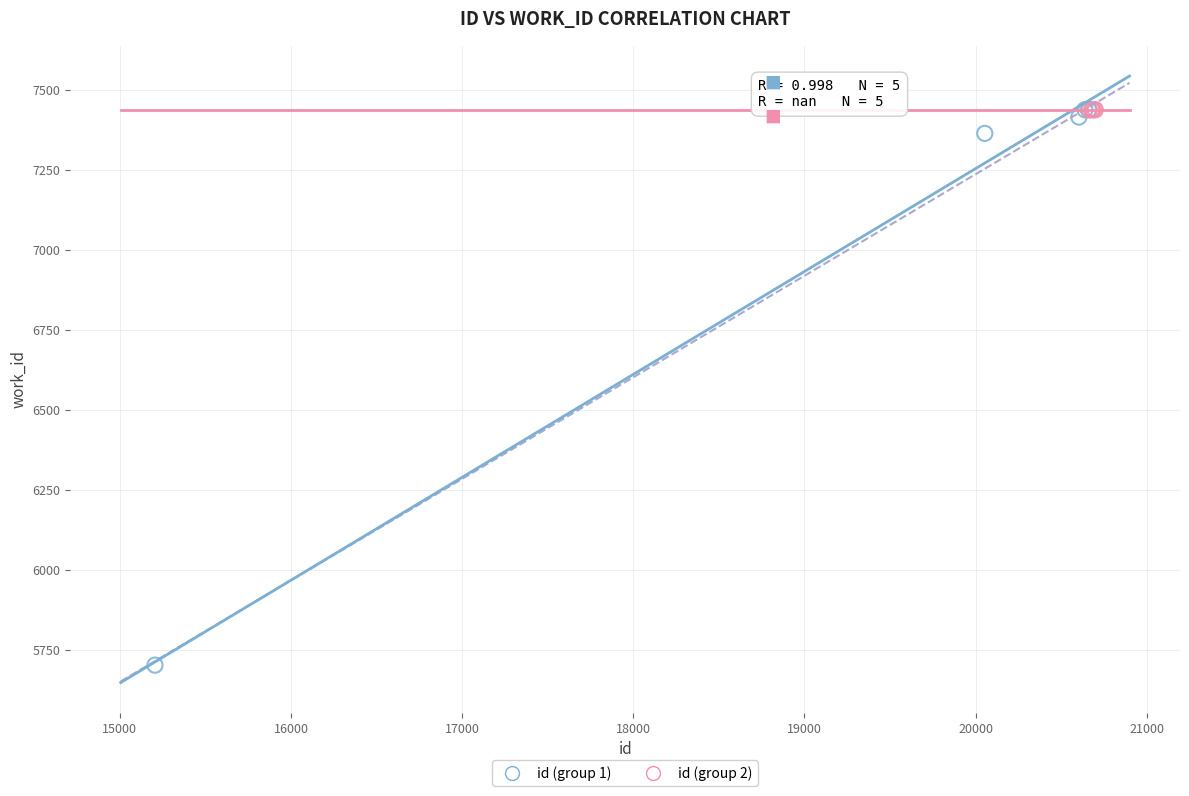

What are all the series names shown in the legend?

id (group 1), id (group 2)